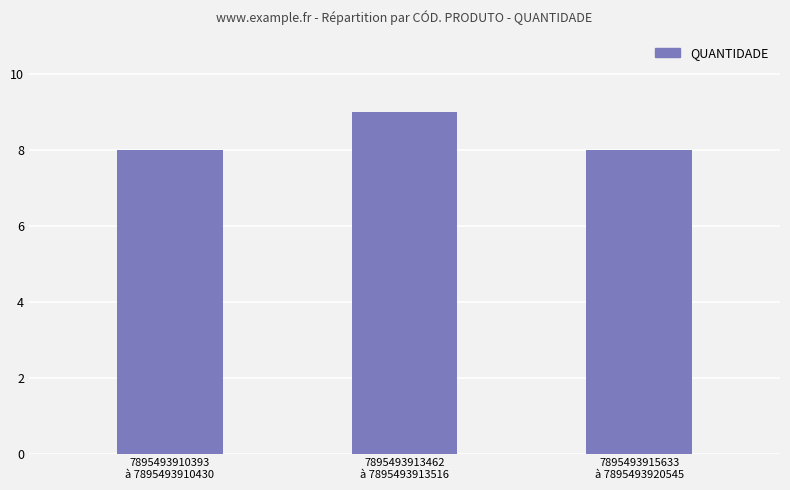

What is the approximate value at 7895493910393
à 7895493910430?

8